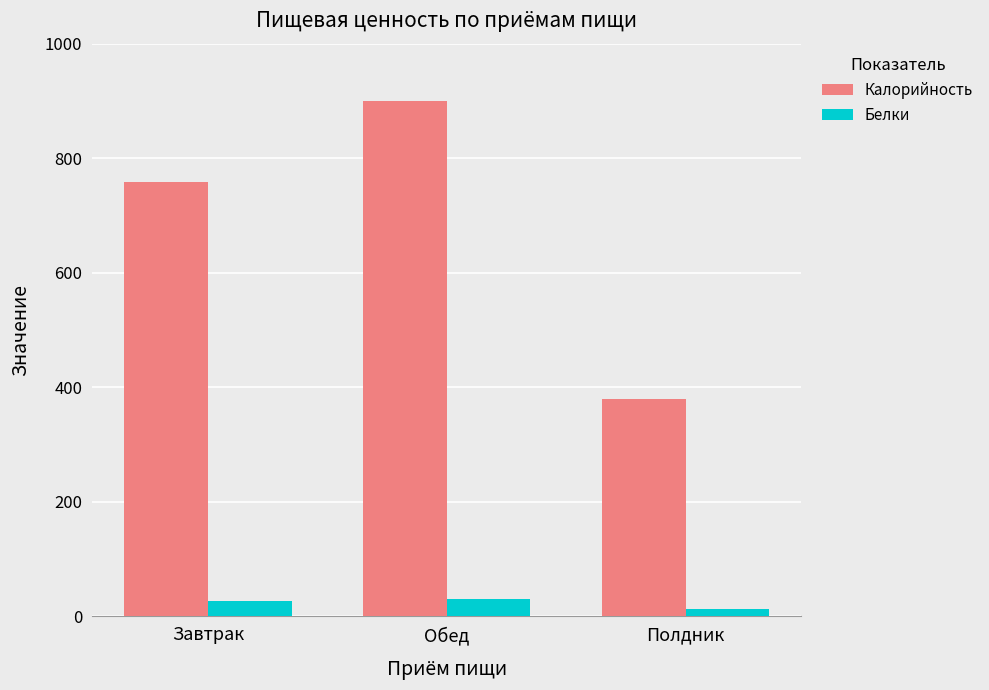

Where does the Калорийность series first go above 758?

Завтрак